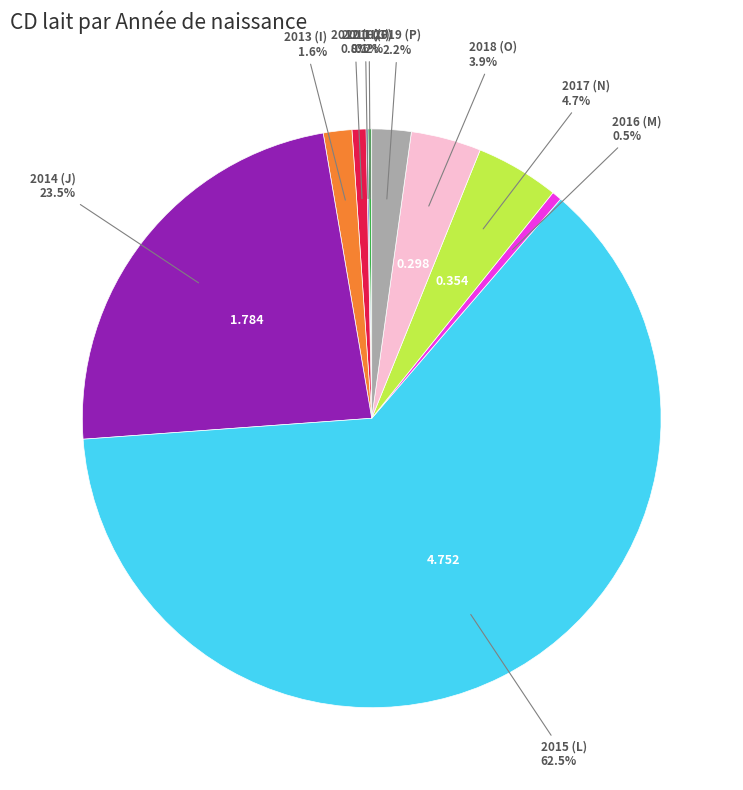

Is there a majority slice in this chart?

Yes